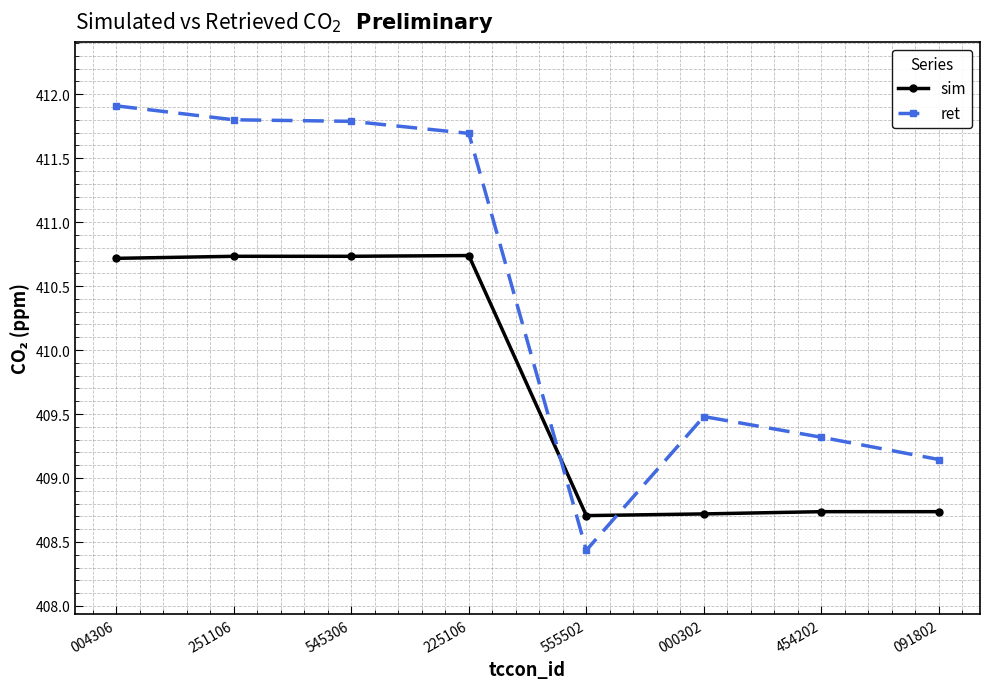

At how many categories does at least one series exceed 411?

4